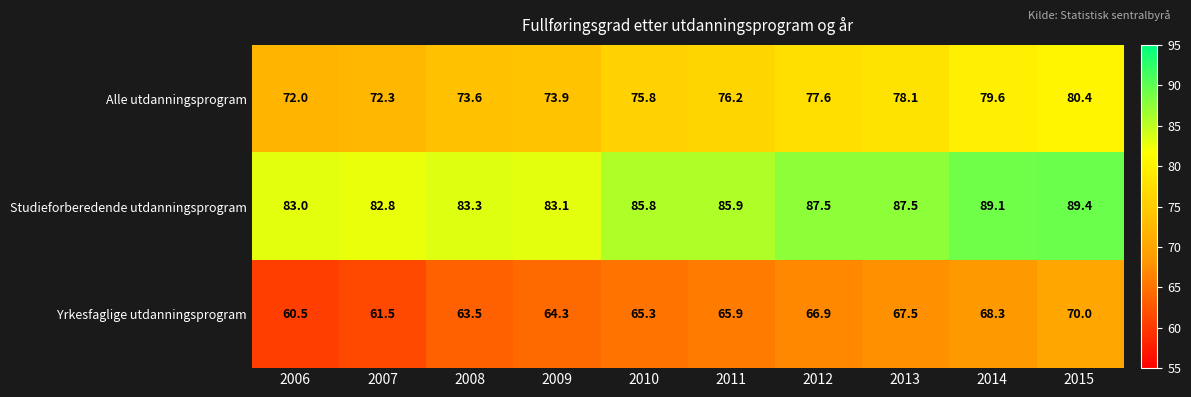

Reading left to right, list all the values displayed in this chart.

Alle utdanningsprogram: 72.0	72.3	73.6	73.9	75.8	76.2	77.6	78.1	79.6	80.4
Studieforberedende utdanningsprogram: 83.0	82.8	83.3	83.1	85.8	85.9	87.5	87.5	89.1	89.4
Yrkesfaglige utdanningsprogram: 60.5	61.5	63.5	64.3	65.3	65.9	66.9	67.5	68.3	70.0